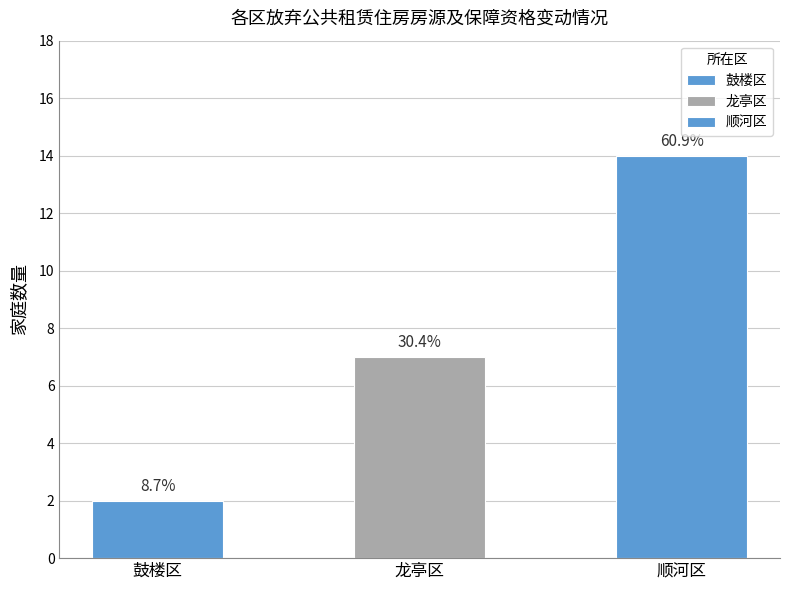

The chart shows a value of 7 at 龙亭区. True or false?

True